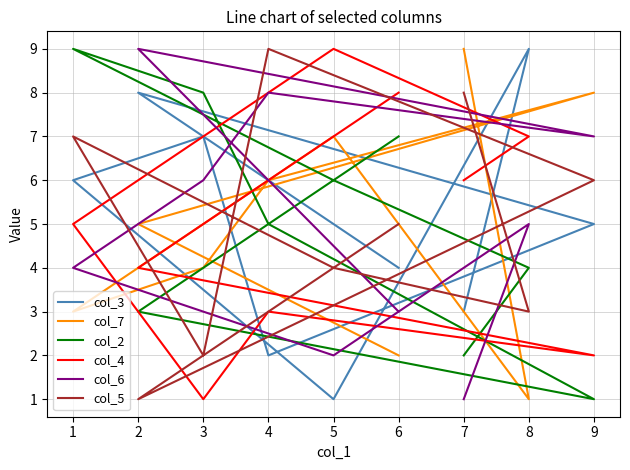

Where is the first local maximum for col_6?

1